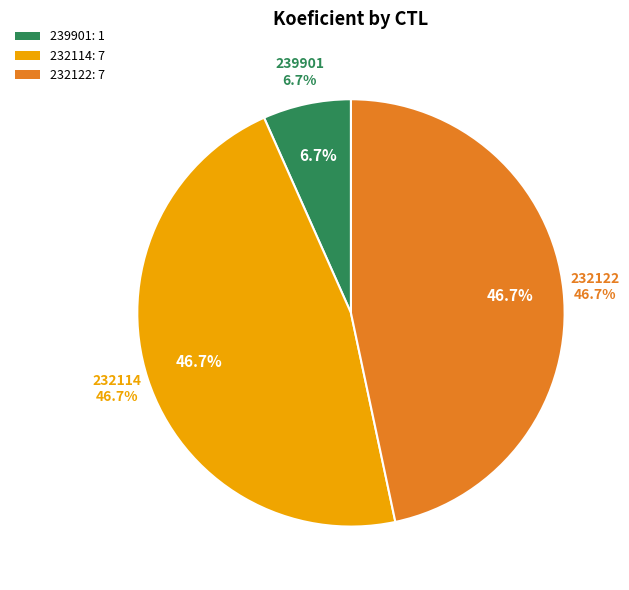

How many segments does this pie chart have?

3